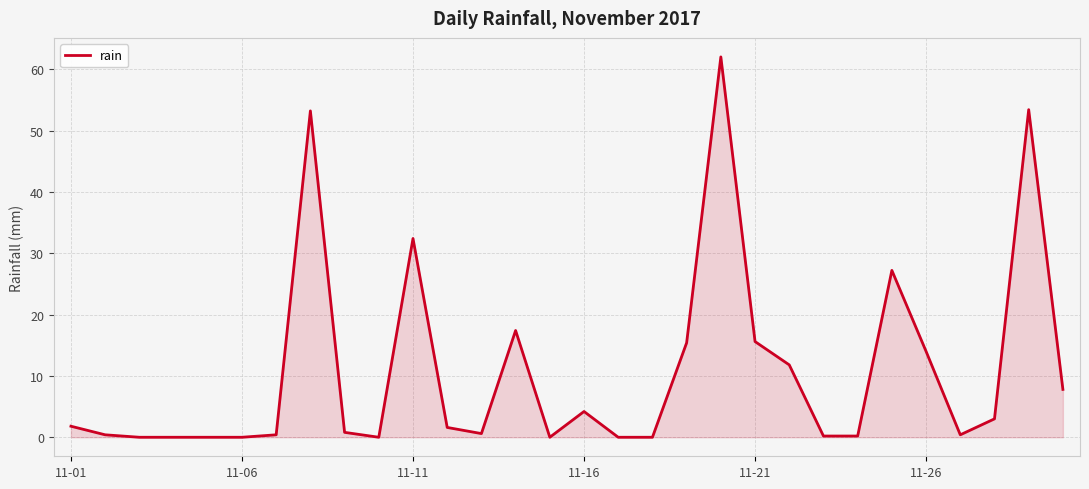

What is the difference between the maximum and minimum values?

62.0